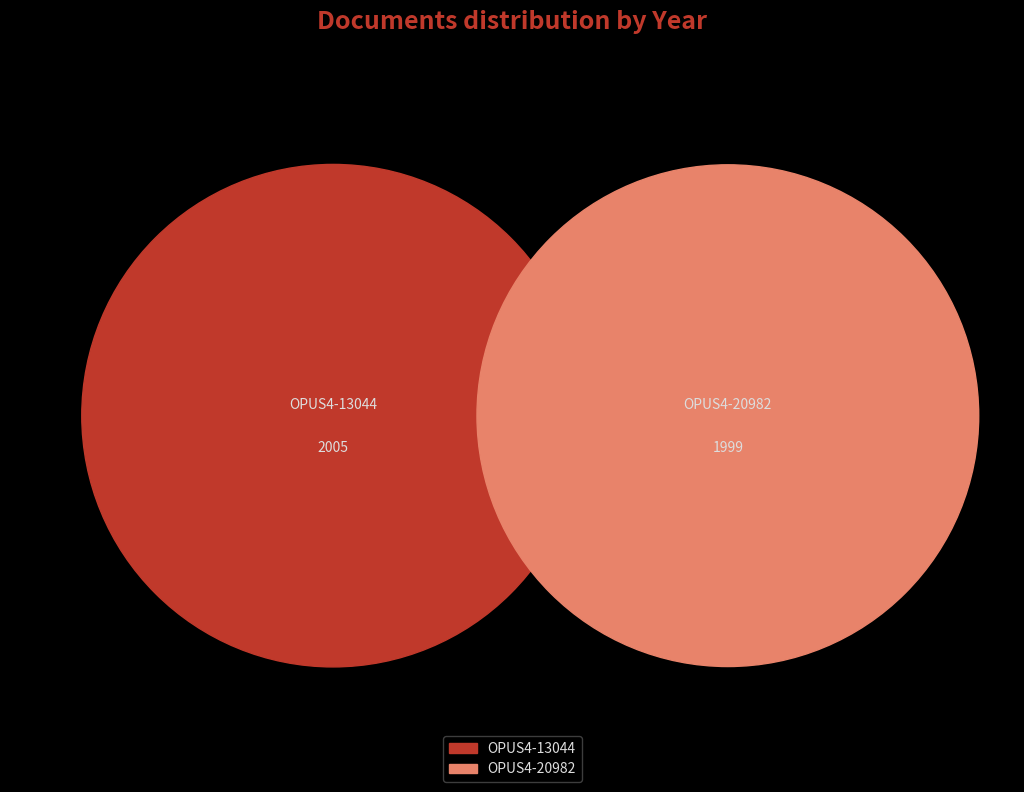

Combined, do OPUS4-20982 and OPUS4-13044 account for over 50%?

Yes